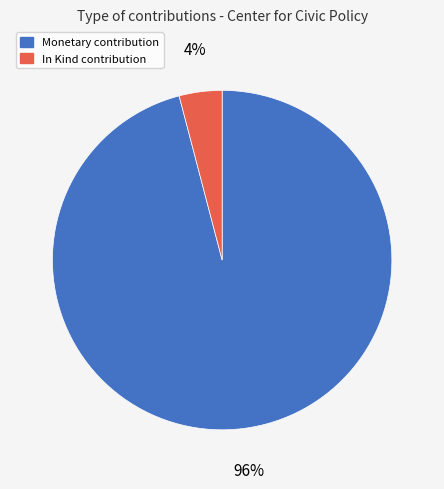

Do Monetary contribution and In Kind contribution together represent more than half of the pie?

Yes